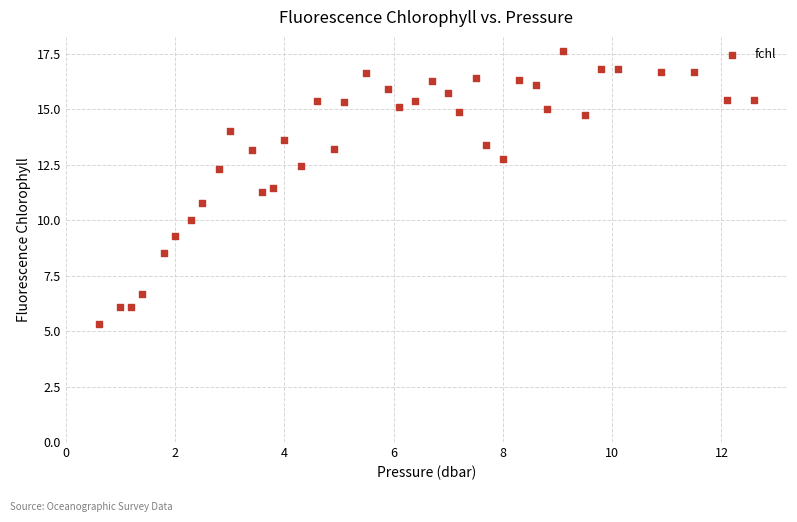

What is the range of Y values (max minus min)?

12.3